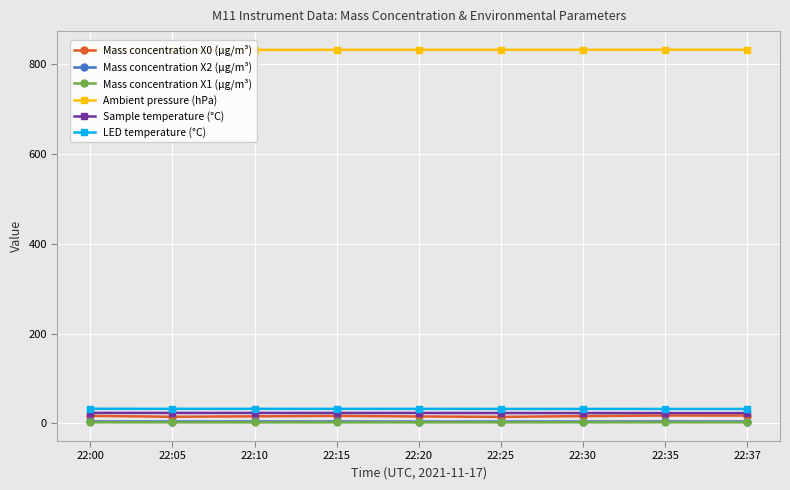

How many distinct data groups are displayed?

6